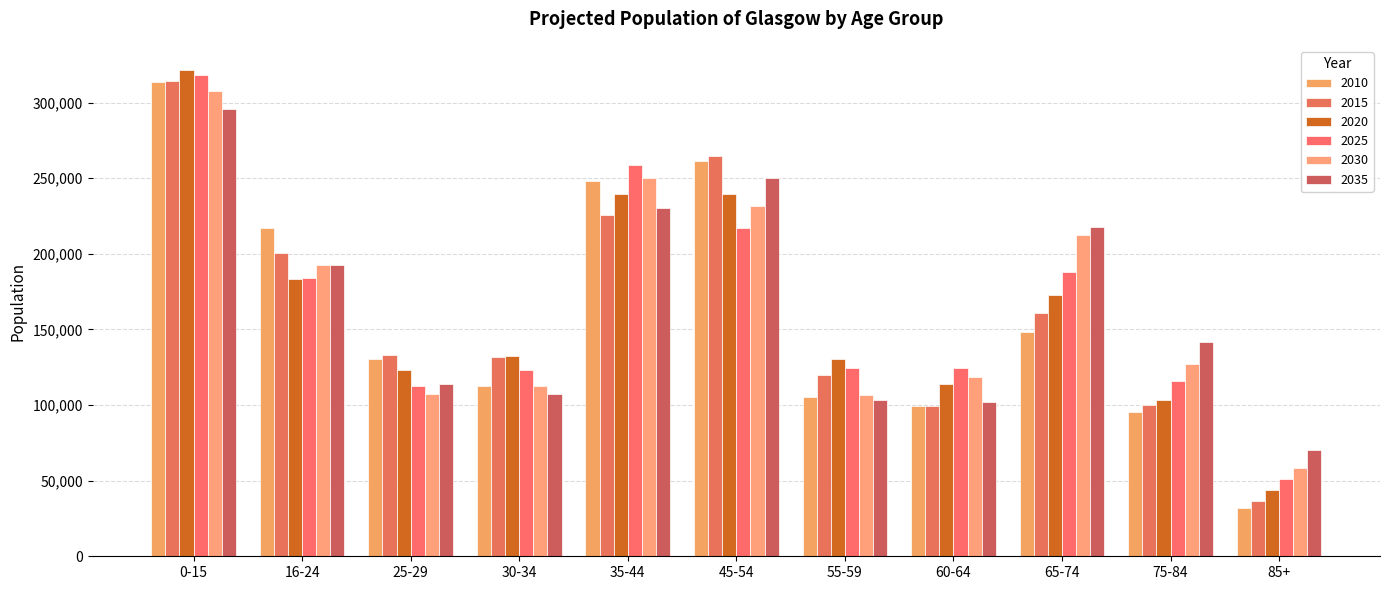

How many data points in 2035 are less than 141770?

5